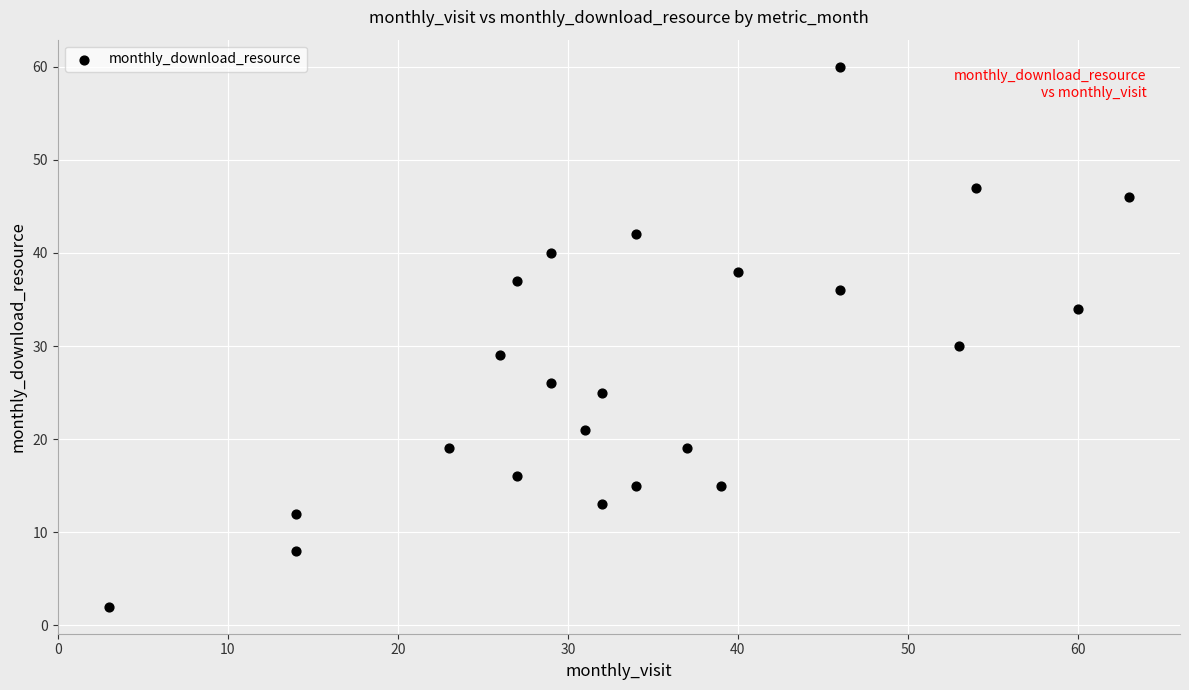

What Y value in the scatter plot is closest to 31?

30